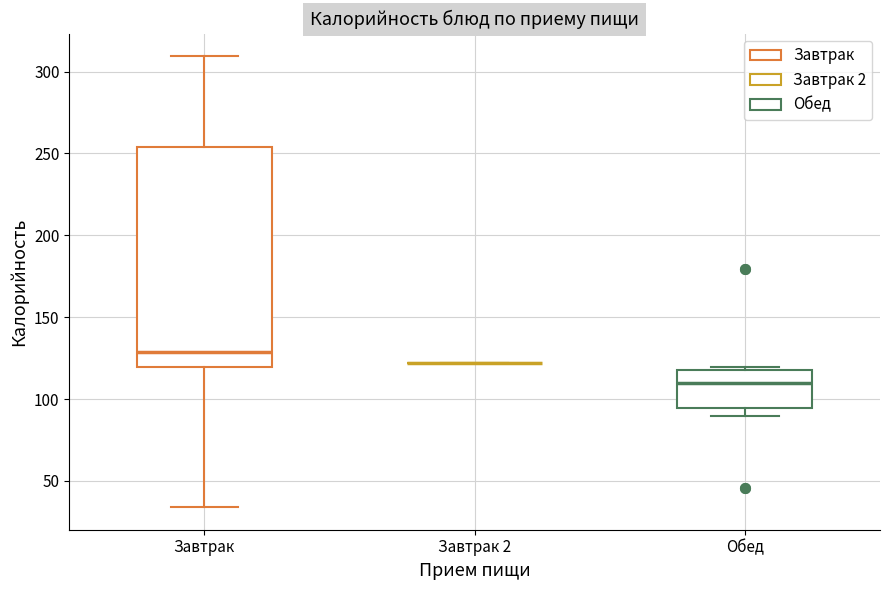

Which box is the tallest, from its lower edge to its upper edge?

Завтрак